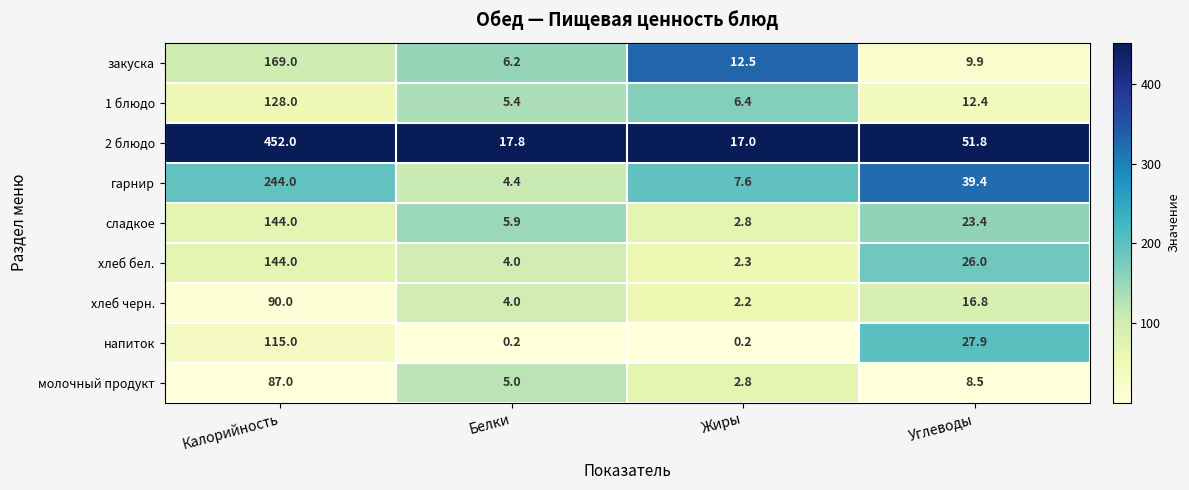

At which category does the chart reach its peak across all series?

Калорийность